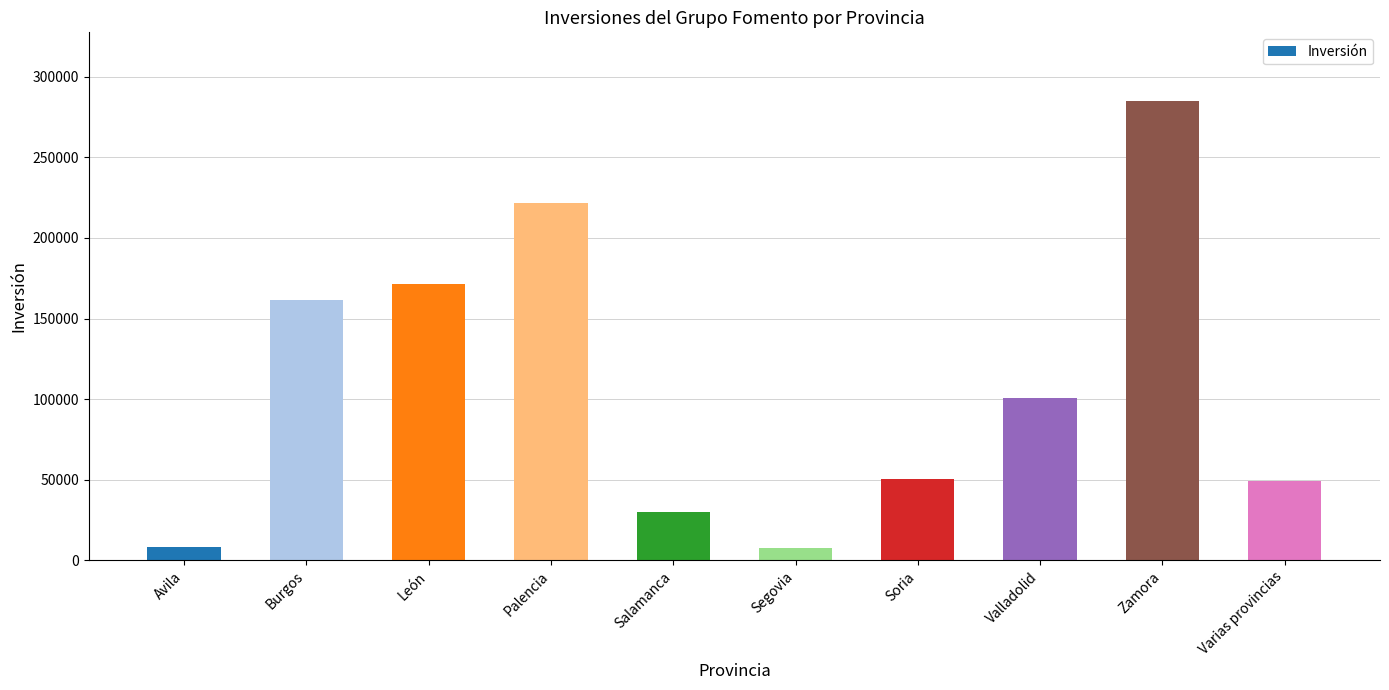

What is the sum of all values?

1085245